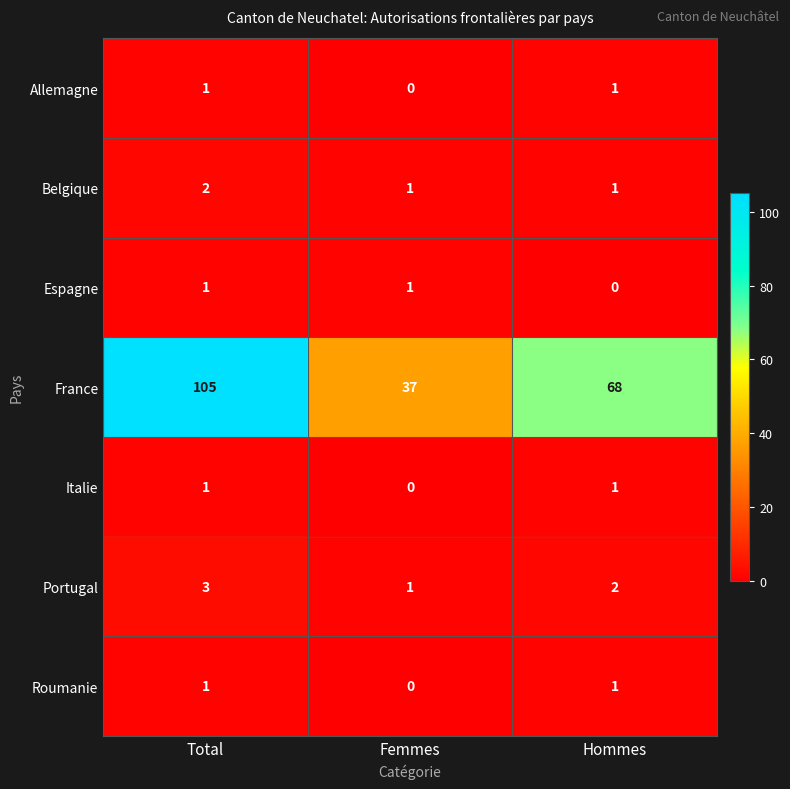

Reading left to right, transcribe all the data shown in this chart.

Allemagne: Total=1	Femmes=0	Hommes=1
Belgique: Total=2	Femmes=1	Hommes=1
Espagne: Total=1	Femmes=1	Hommes=0
France: Total=105	Femmes=37	Hommes=68
Italie: Total=1	Femmes=0	Hommes=1
Portugal: Total=3	Femmes=1	Hommes=2
Roumanie: Total=1	Femmes=0	Hommes=1